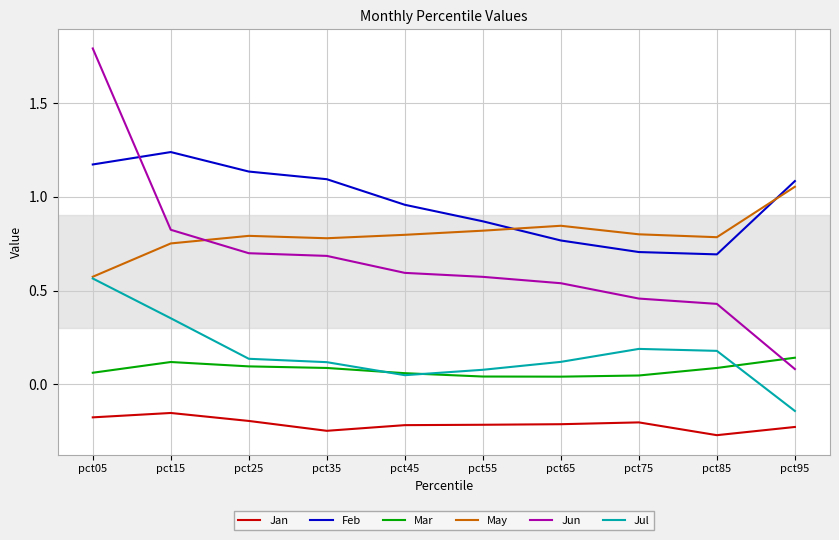

What is the maximum value shown in the chart?

1.8